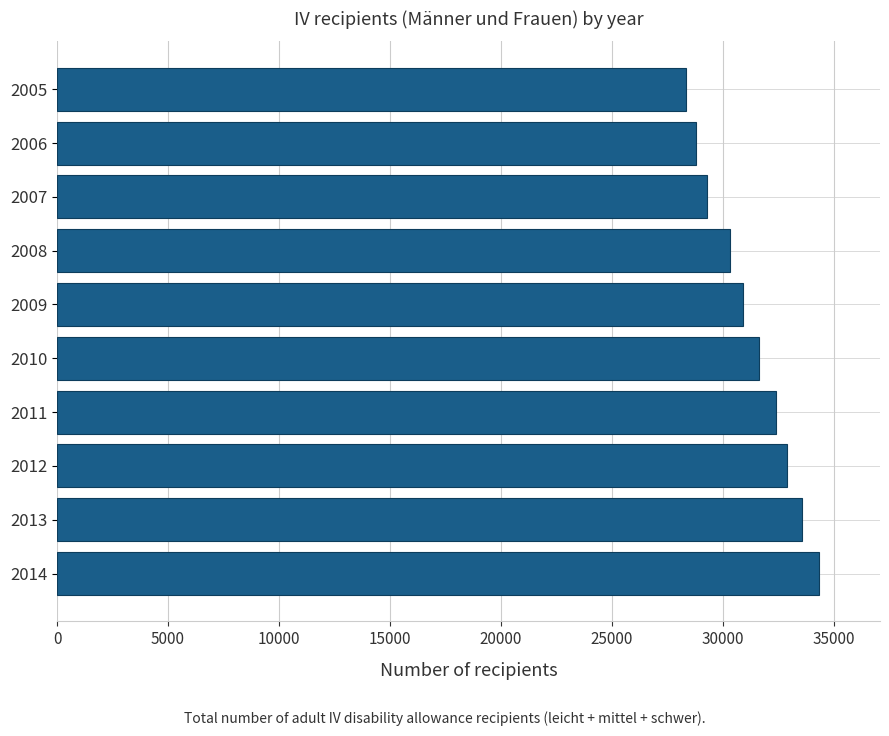

How many data points does each series have?

10